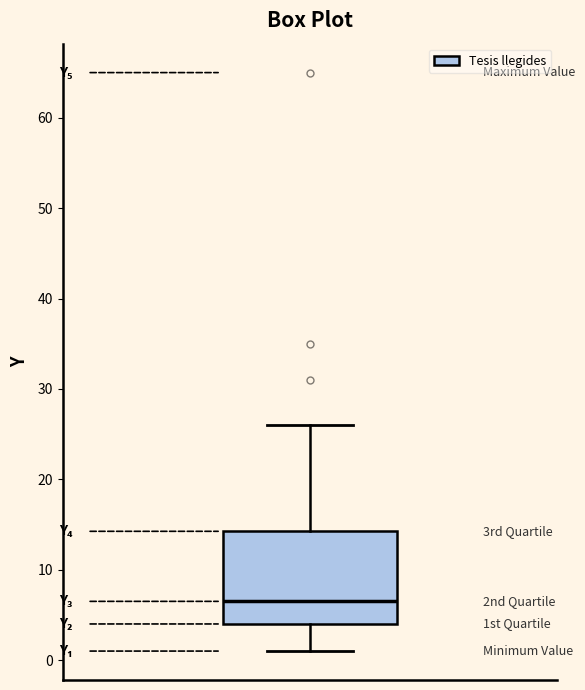

Read this box plot against the y-axis: the position of the median line, the range covered by the box, and the ends of both whiskers. The values are not printed on the chart, so give them approximately, as read against the axis.

median 7, box 4 to 14, whiskers 1 to 26